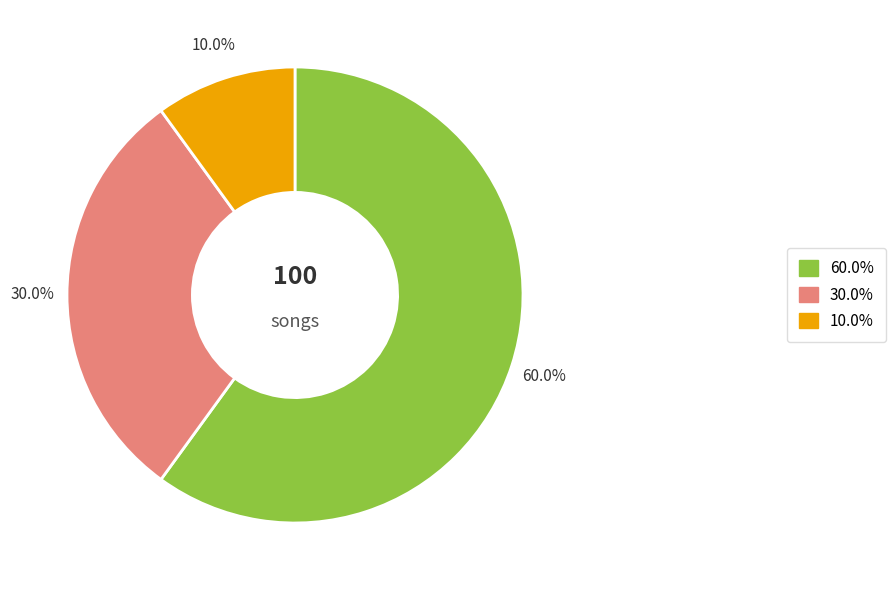

Is there a majority slice in this chart?

Yes